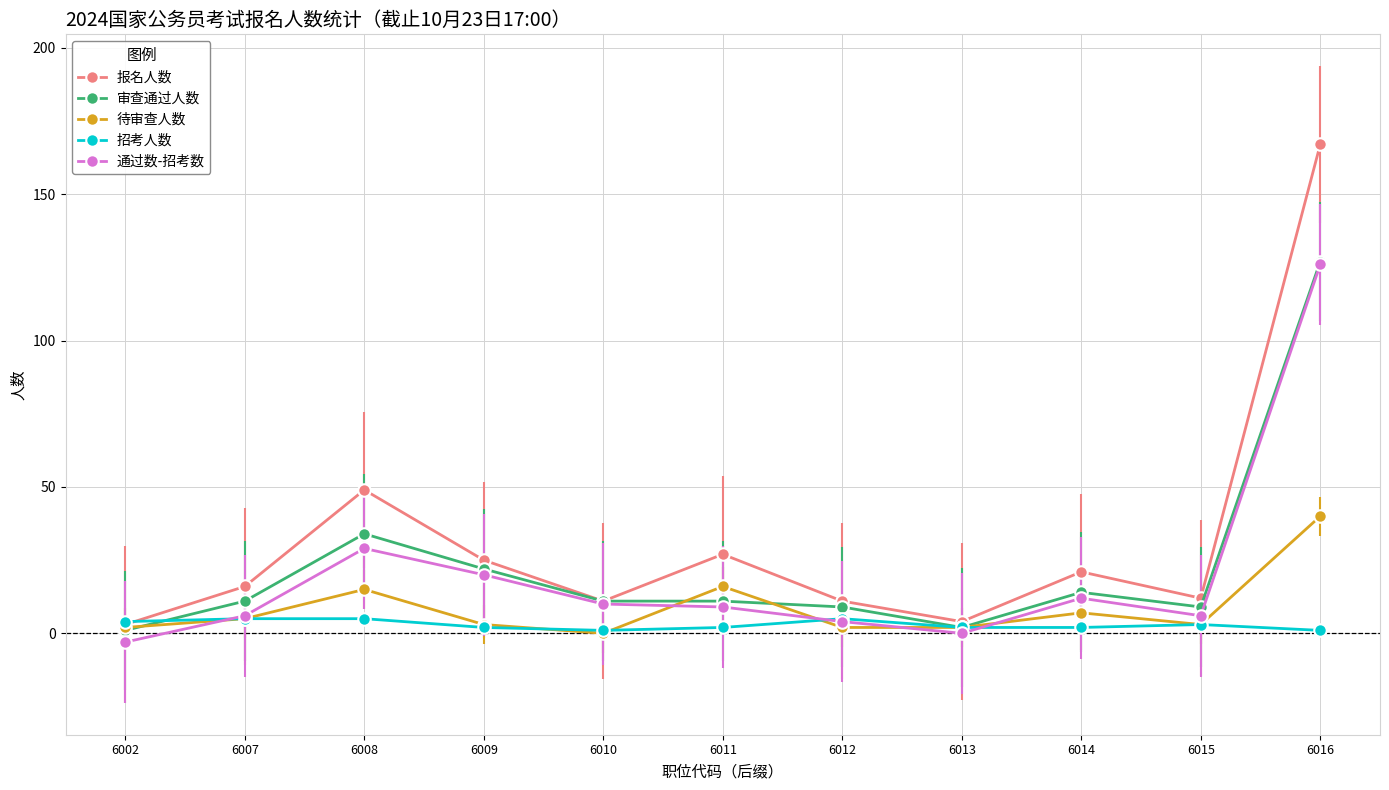

Read the 招考人数 value at 6009.

2